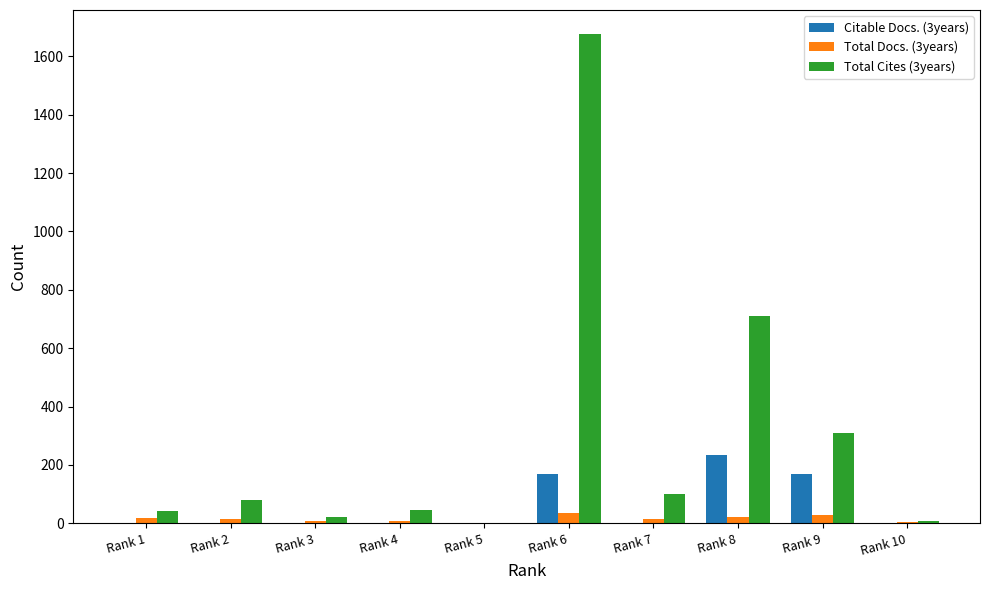

How many groups of bars are there?

10